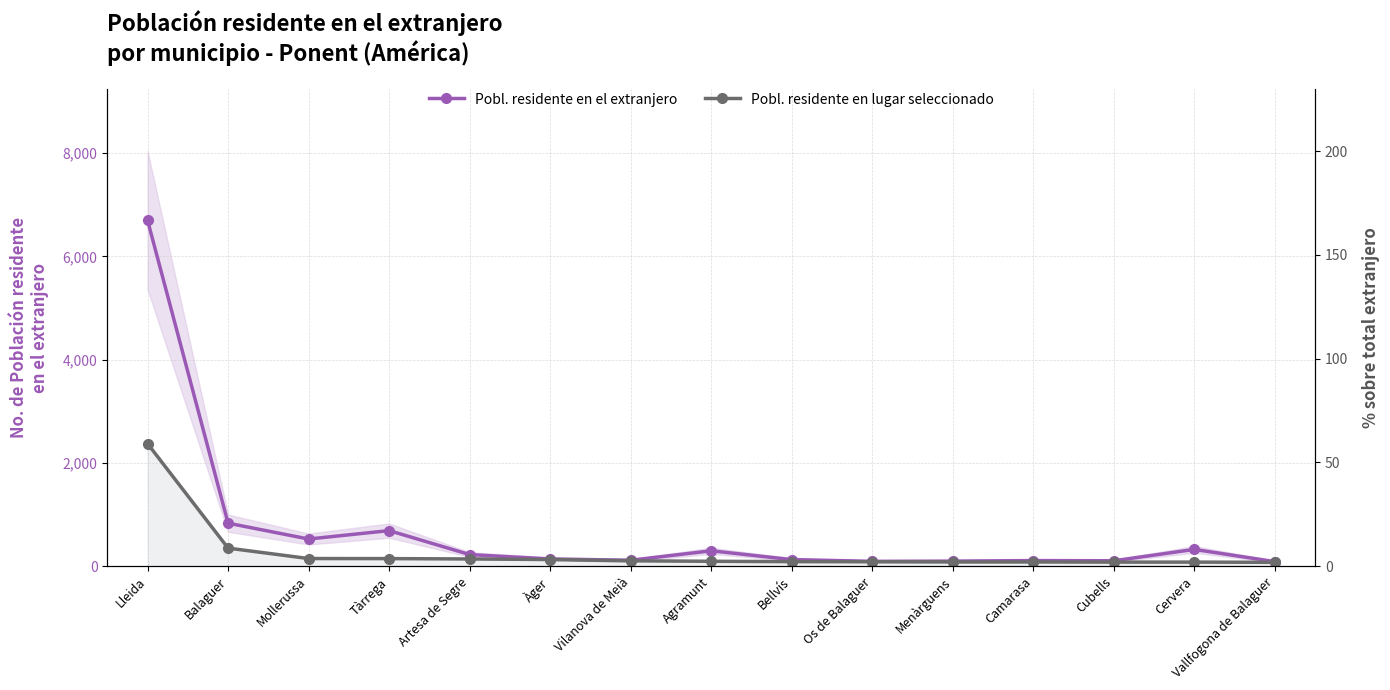

True or false: Pobl. residente en lugar seleccionado has more than 2 interior local peaks.

False